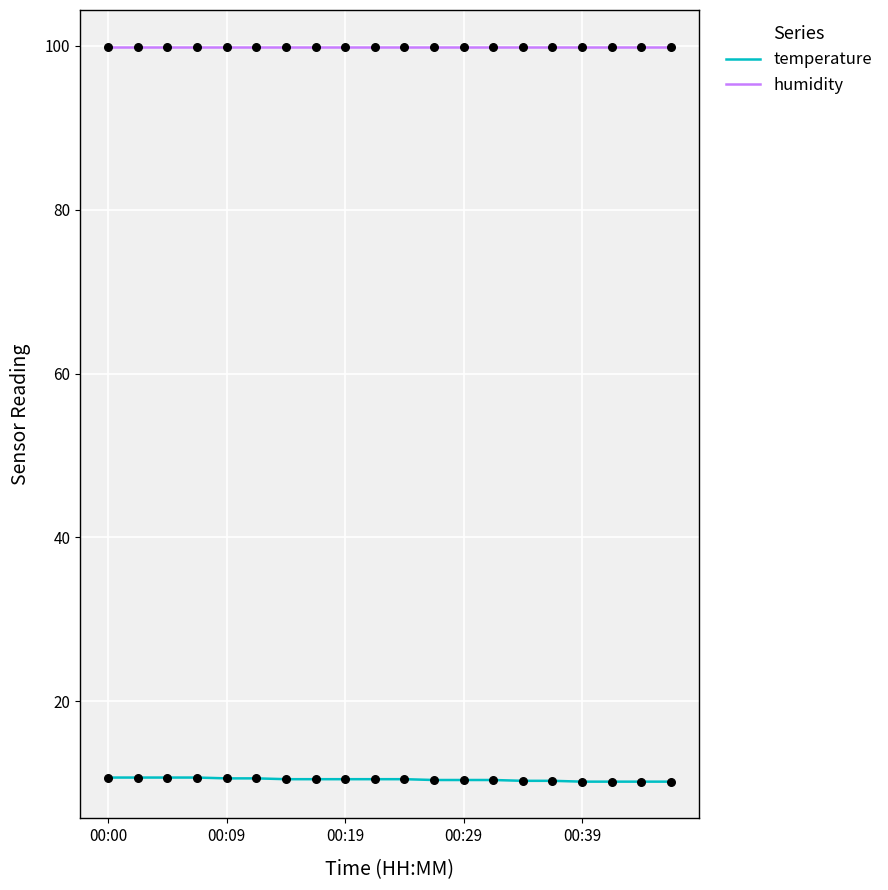

Which series has the largest total across all categories?

humidity